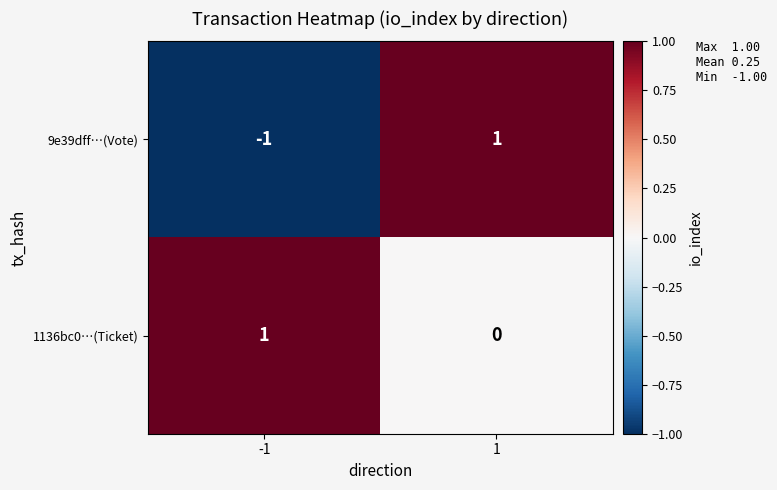

At which category is the sum across all series the highest?

1